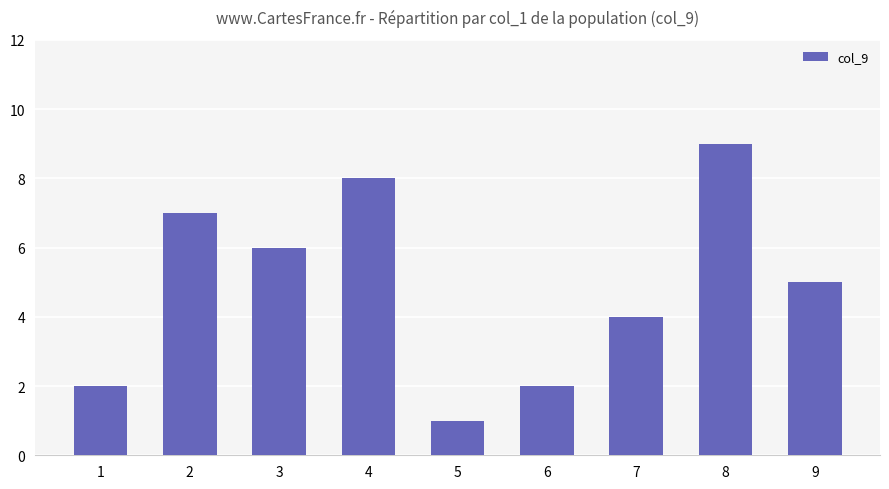

At which label does the data first exceed 5?

2